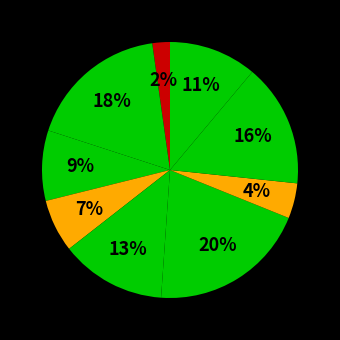

Count the number of slices in the pie.

9